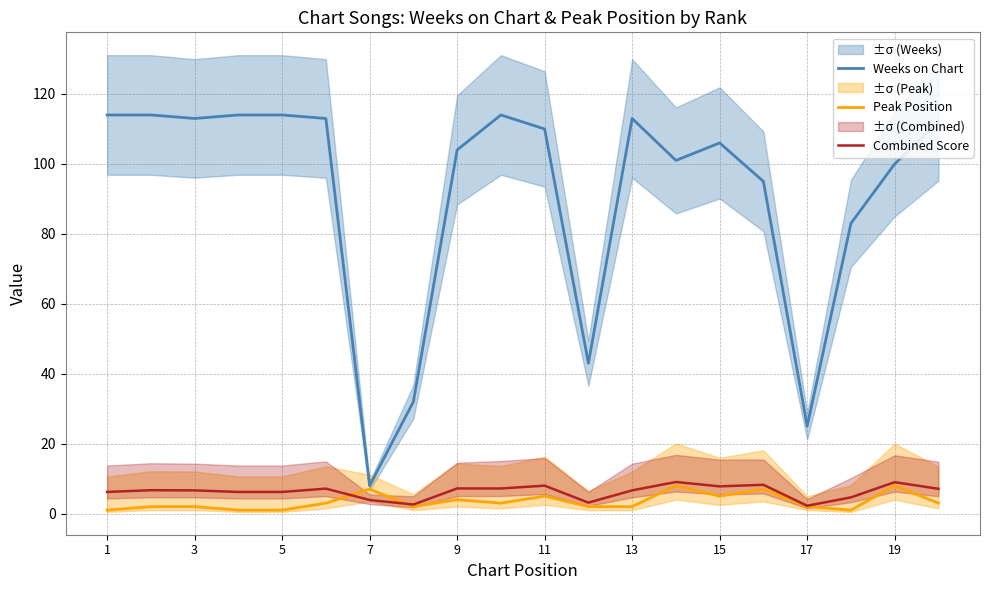

Reading left to right, transcribe all the data shown in this chart.

Weeks on Chart: 114.0	114.0	113.0	114.0	114.0	113.0	8.0	32.0	104.0	114.0	110.0	43.0	113.0	101.0	106.0	95.0	25.0	83.0	100.0	112.0
Peak Position: 1.0	2.0	2.0	1.0	1.0	3.0	7.0	2.0	4.0	3.0	5.0	2.0	2.0	8.0	5.0	7.0	2.0	1.0	8.0	3.0
Combined Score: 6.2	6.7	6.7	6.2	6.2	7.2	3.9	2.6	7.2	7.2	8.0	3.1	6.7	9.1	7.8	8.2	2.2	4.7	9.0	7.1